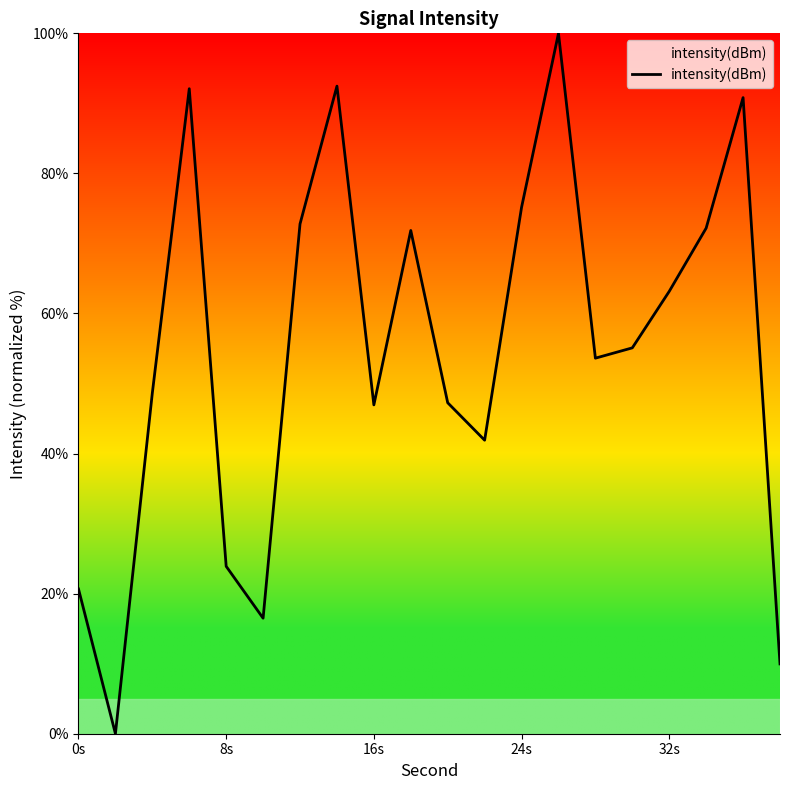

What is the difference between the maximum and minimum values?

100.0